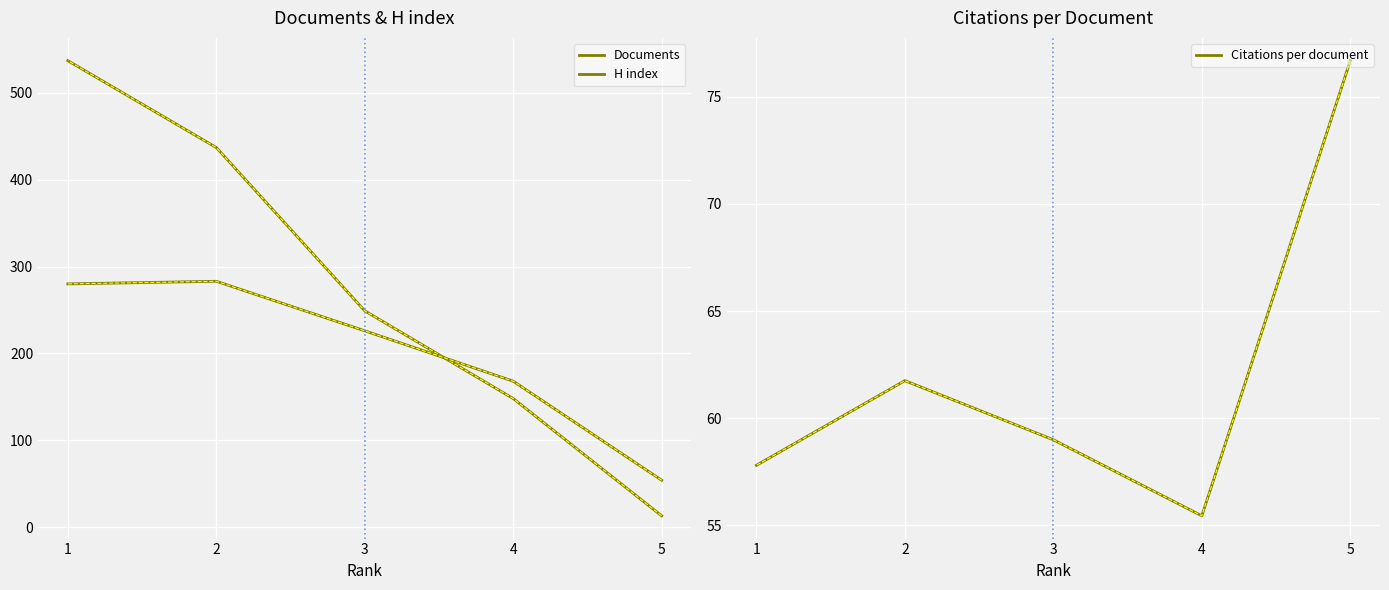

How many lines are shown in the chart?

3